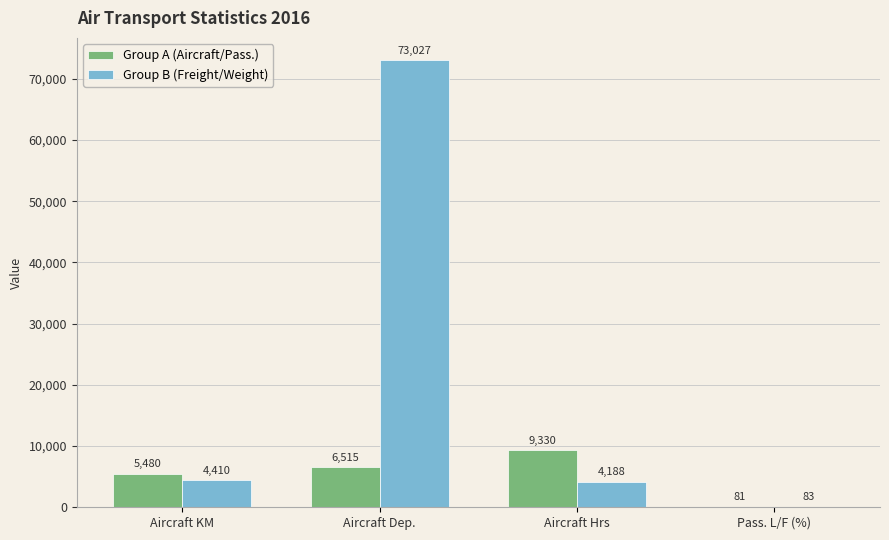

How many groups of bars are there?

4